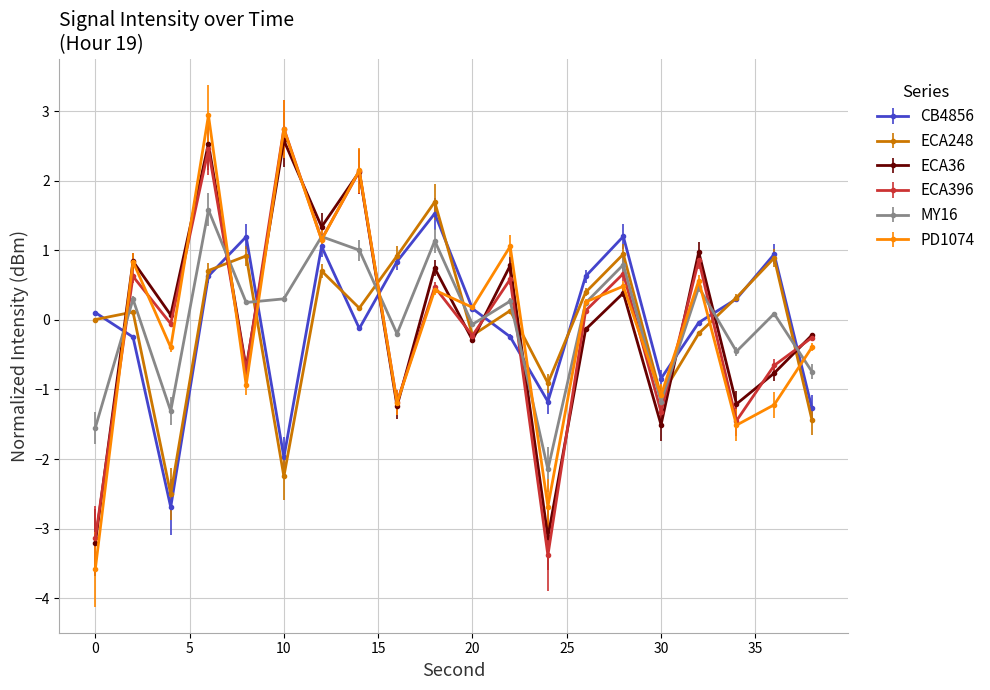

In ECA396, how many points are lower than both neighbors (excluding endpoints)?

8